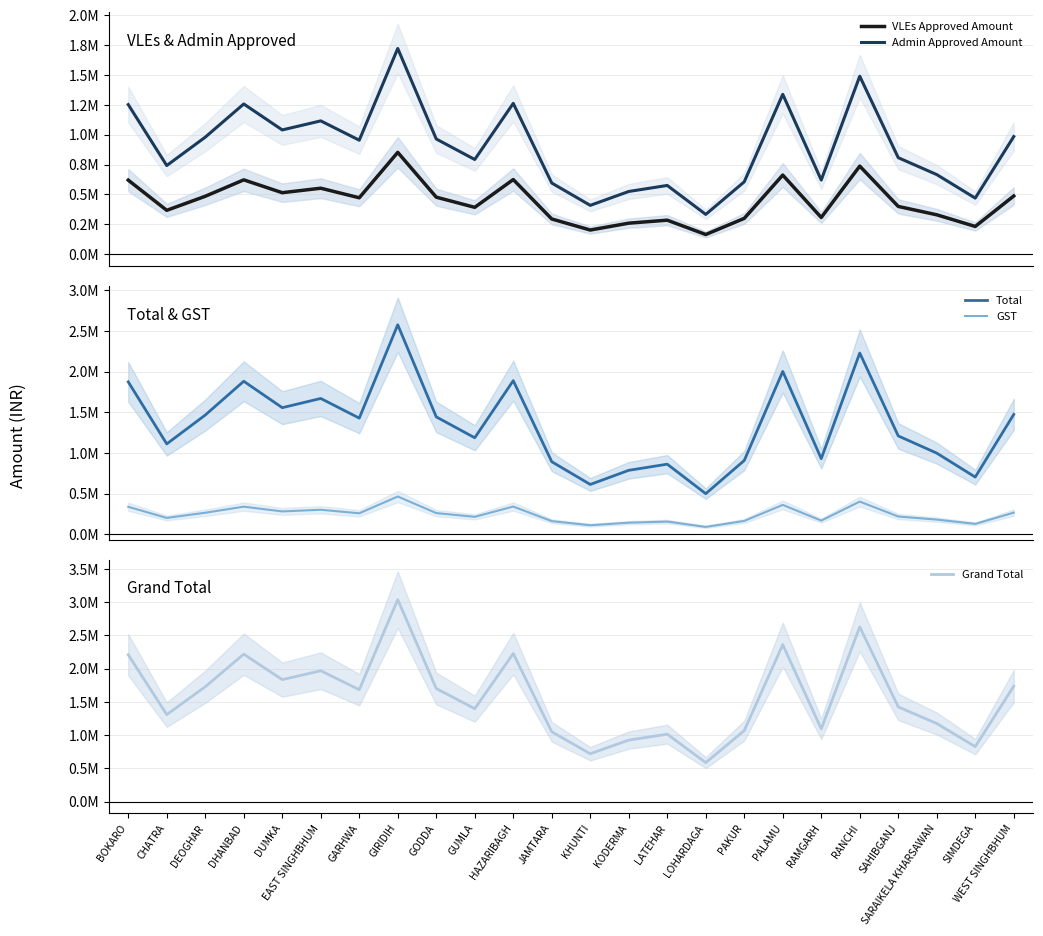

Which series has the largest total across all categories?

Grand Total